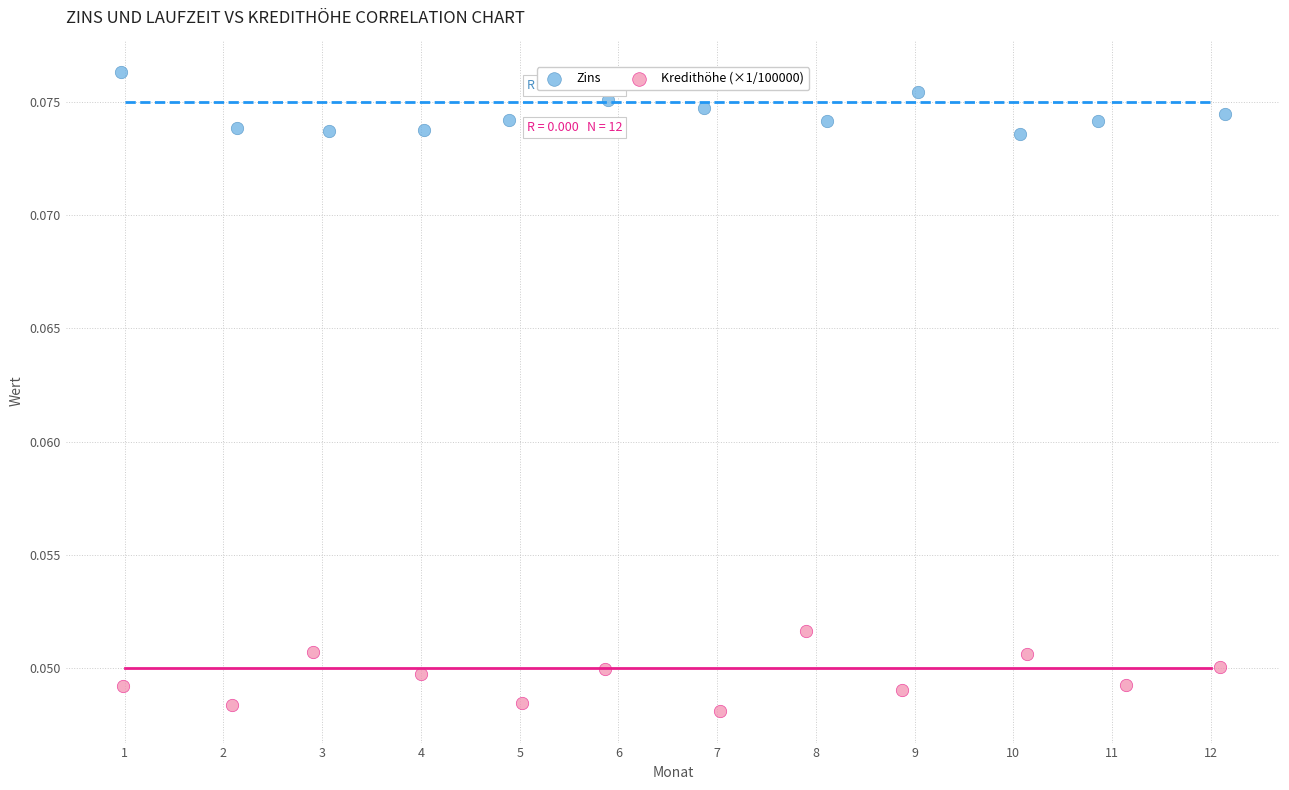

What are all the series names shown in the legend?

Zins, Kredithöhe (×1/100000)